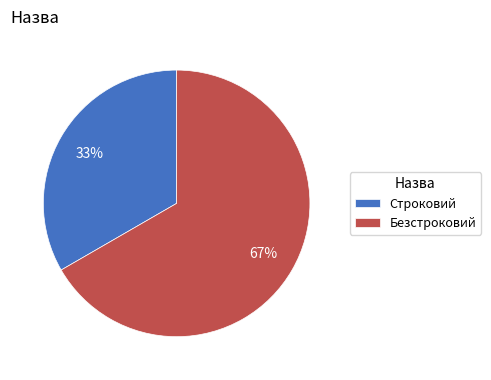

Does Строковий represent more than half of the total?

No